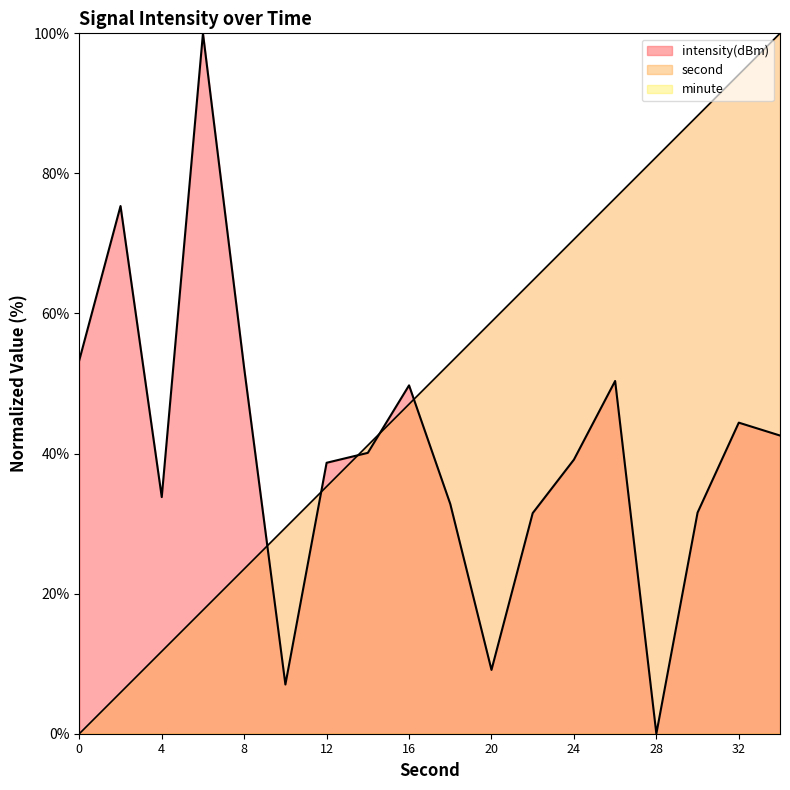

Which series has the largest total across all categories?

second